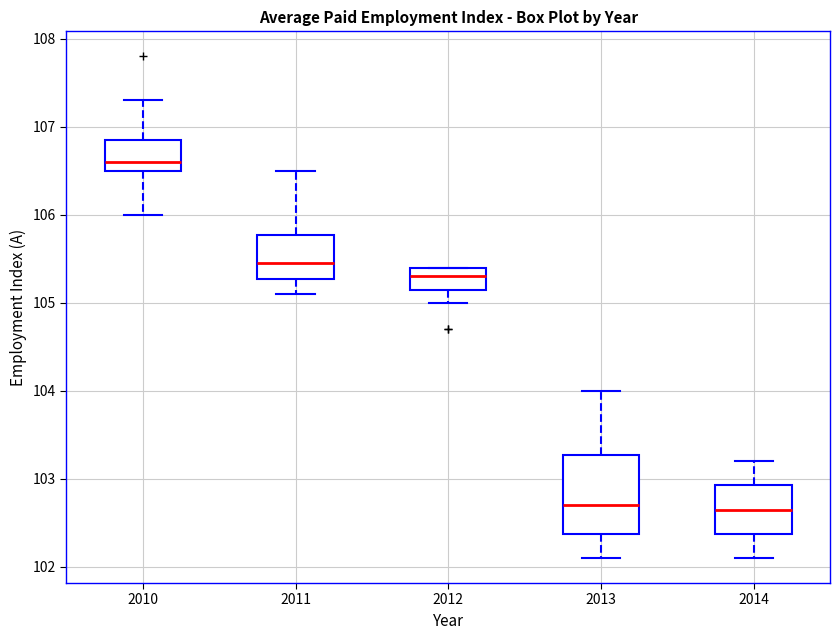

Comparing the boxes themselves (not the whiskers), which one is the tallest?

2013